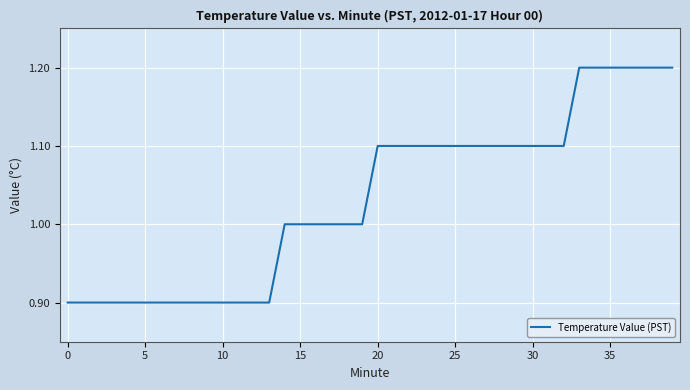

What is the greatest value displayed?

1.2